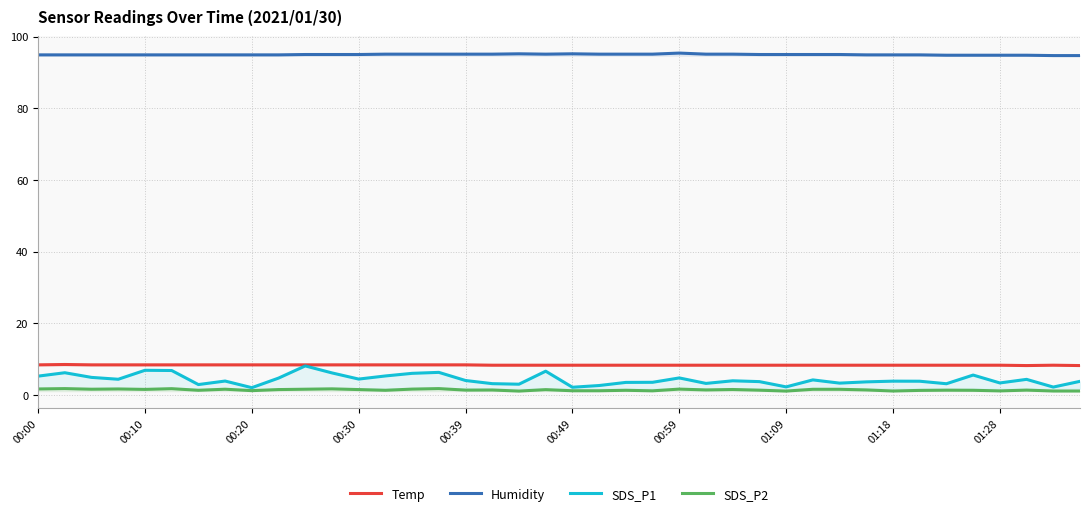

At which category does Humidity reach its first local valley?

19